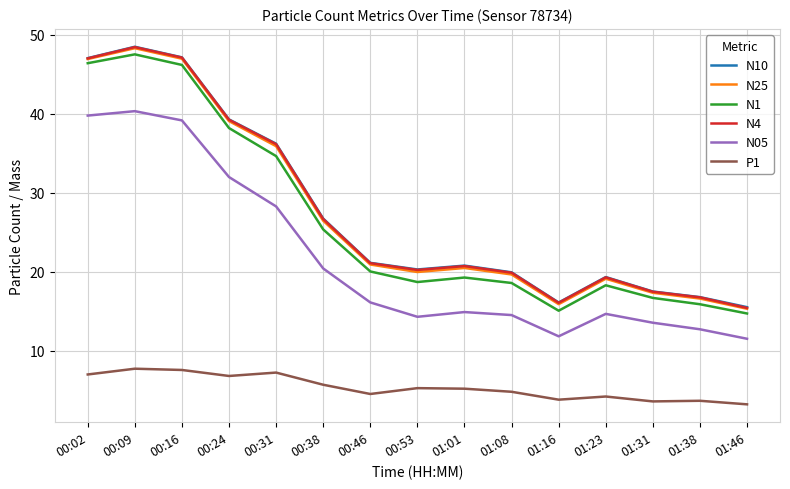

What is the minimum value shown in the chart?

3.2